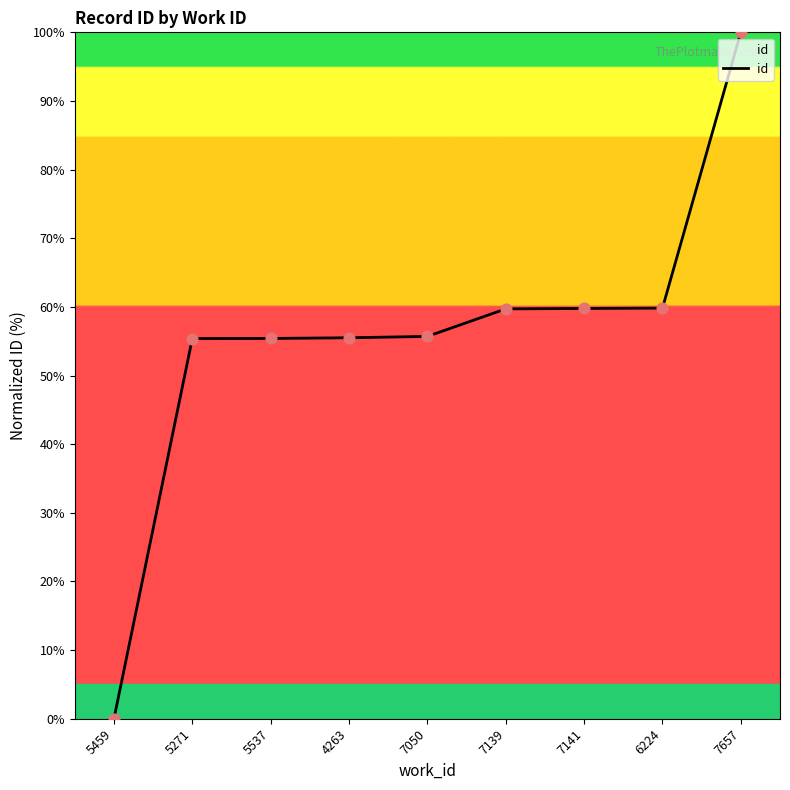

What is the change in value from 5459 to 4263?

+55.5